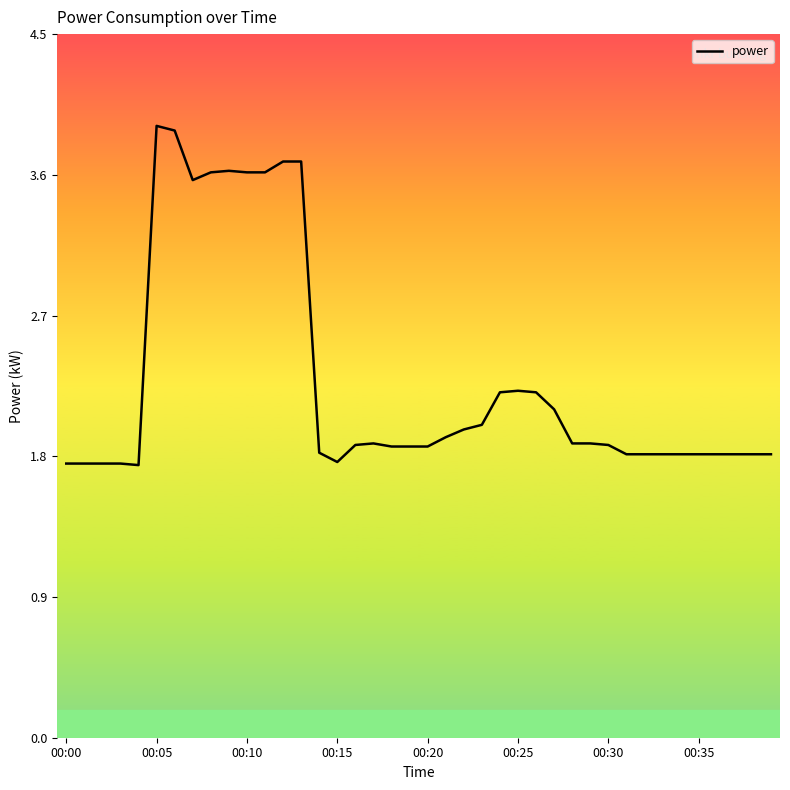

What is the minimum value shown in the chart?

1.8